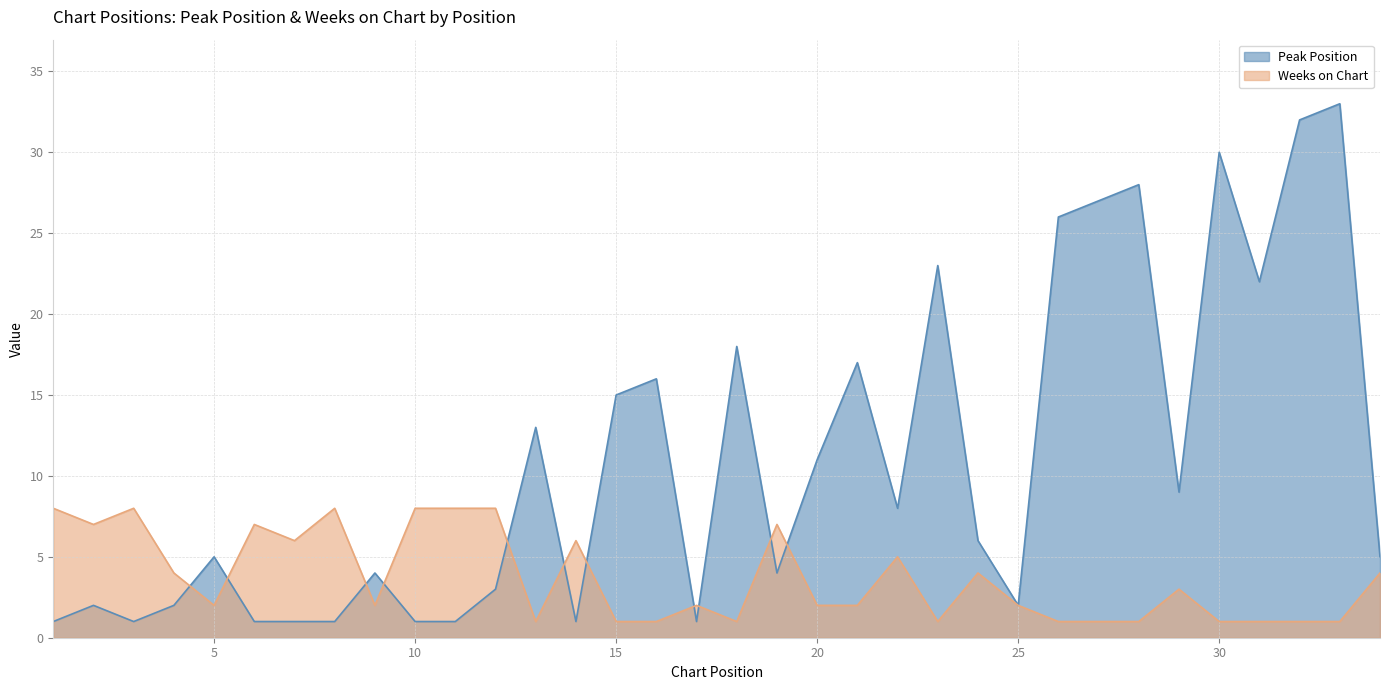

How many times do Weeks on Chart and Peak Position cross each other?

11